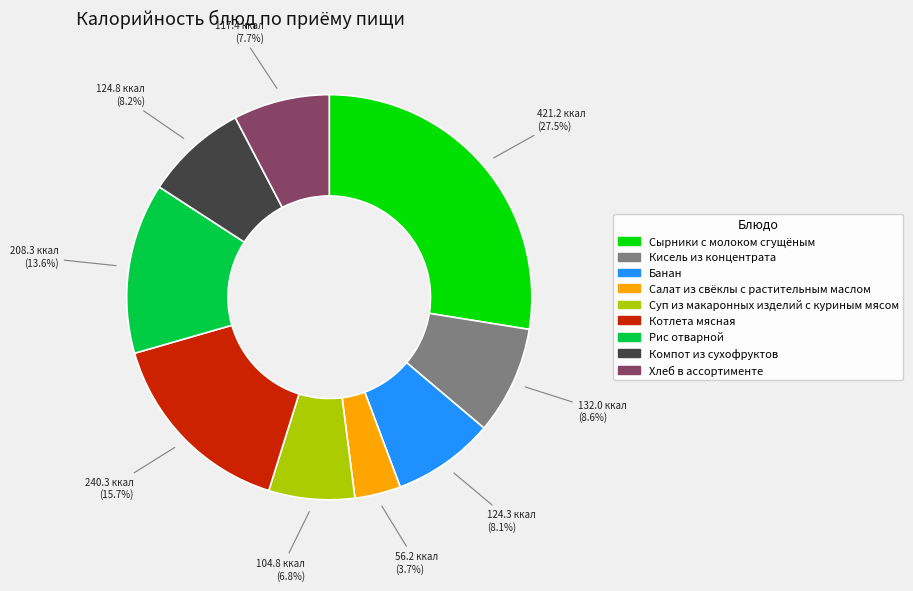

To the nearest percent, what portion does Кисель из концентрата represent?

9%